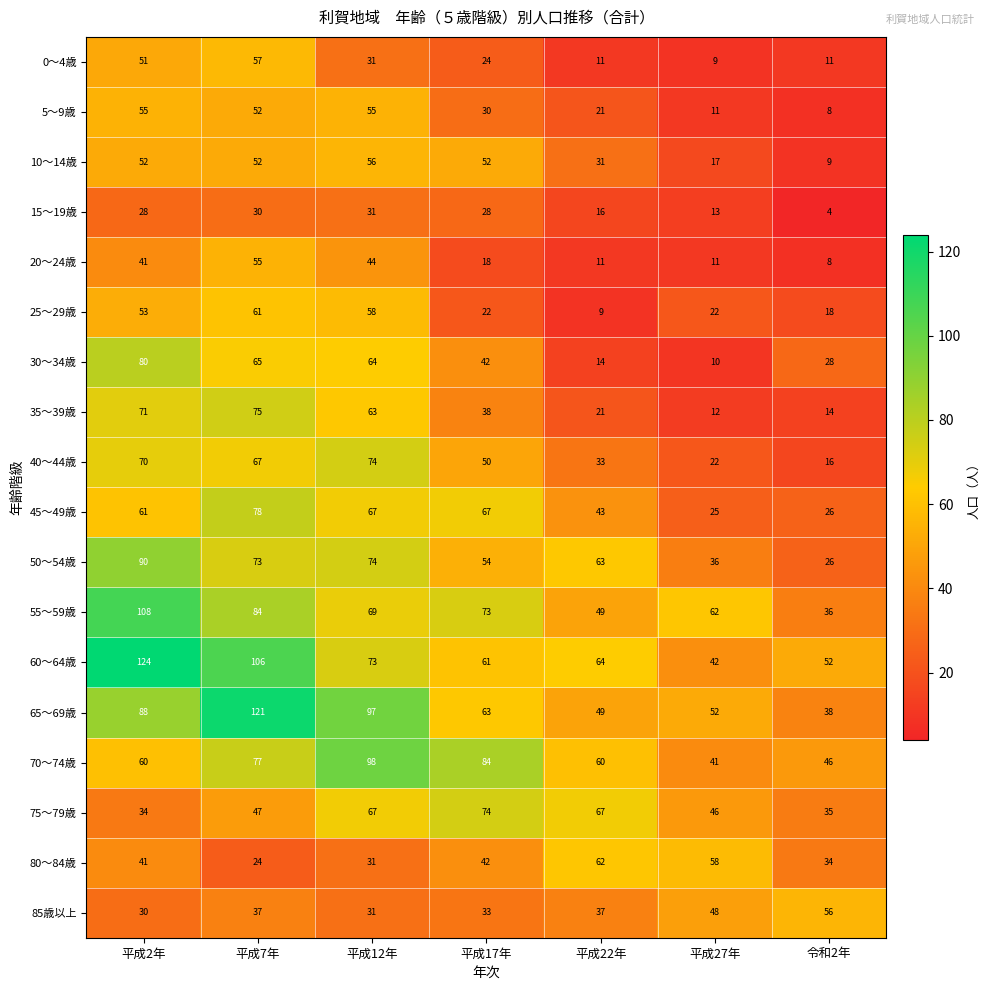

Read the 55～59歳 value at 平成22年, to the nearest 10.

50